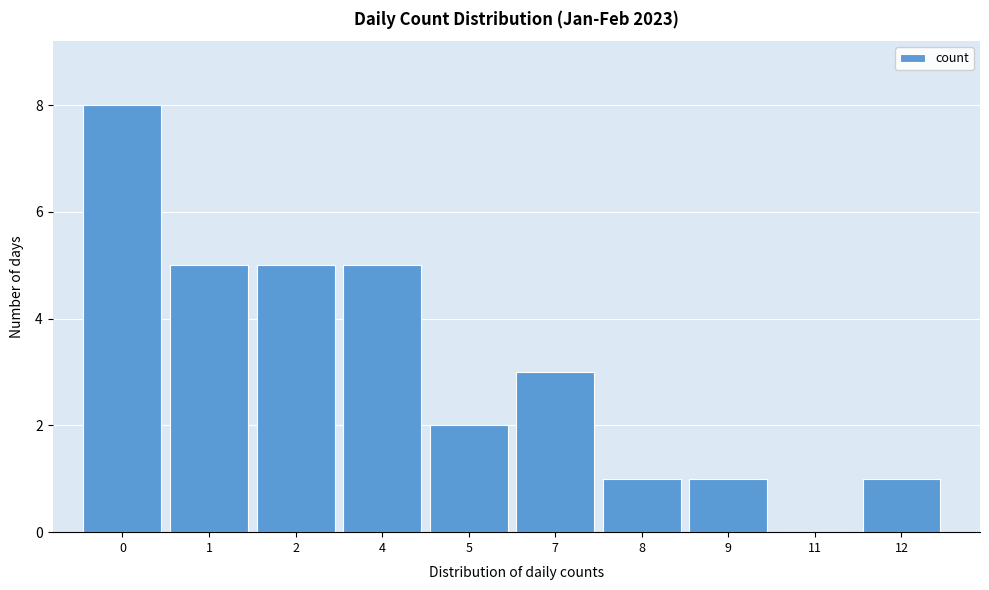

Reading right to left, what are all the values shown in this chart?

12=1	11=0	9=1	8=1	7=3	5=2	4=5	2=5	1=5	0=8